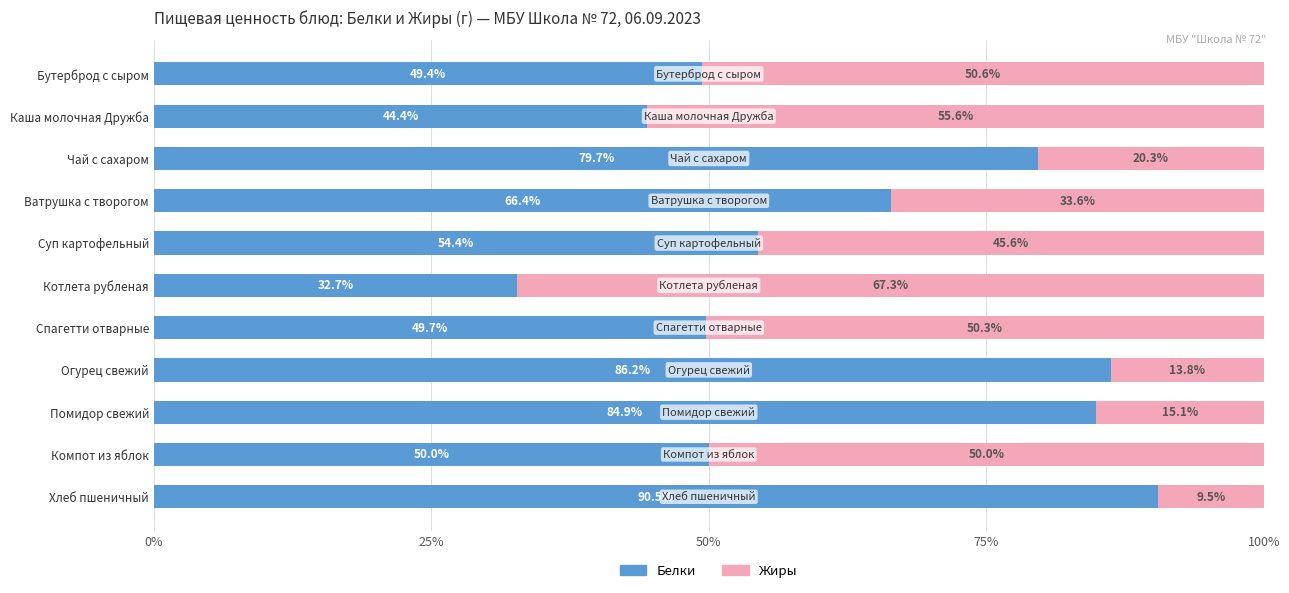

Read the Белки value at Компот из яблок.

50.0